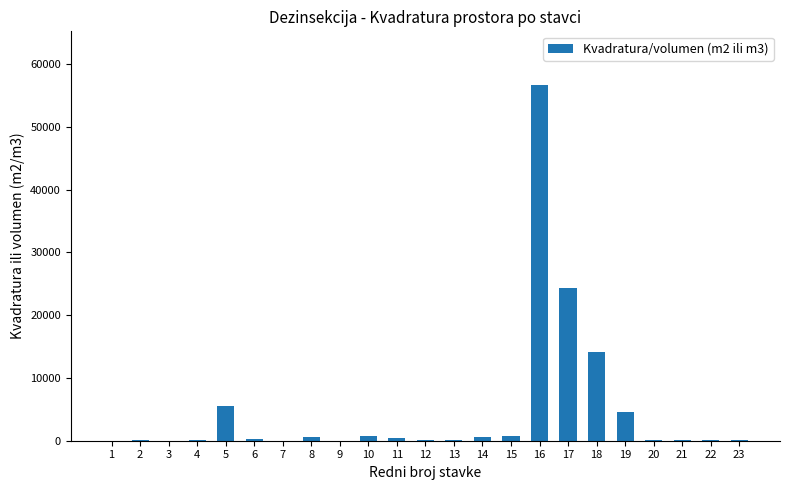

At which label is the value closest to 28354?

17